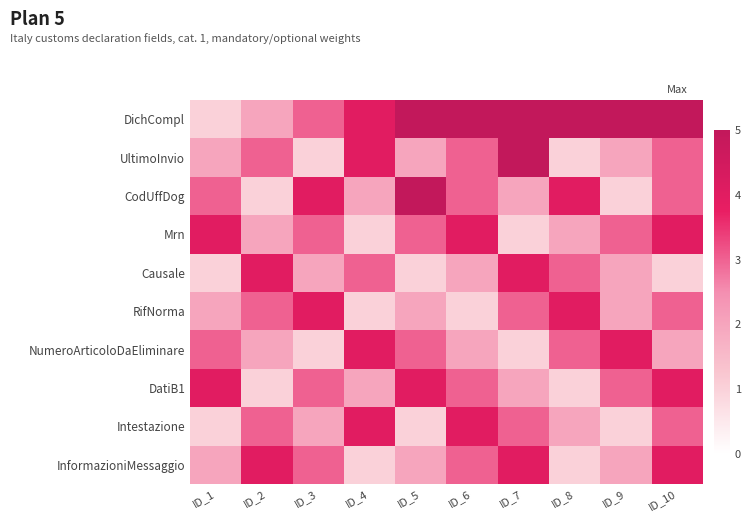

At which label does Intestazione first exceed 3?

ID_4